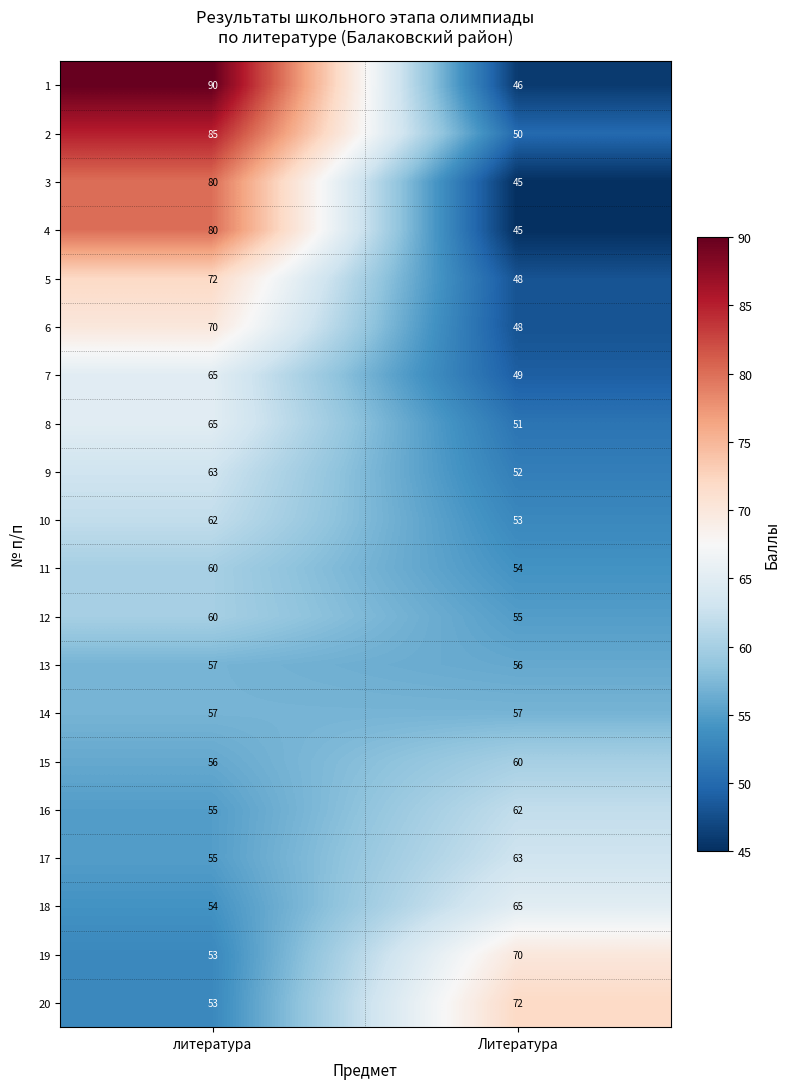

What is the difference between the highest and lowest values at Литература?

27